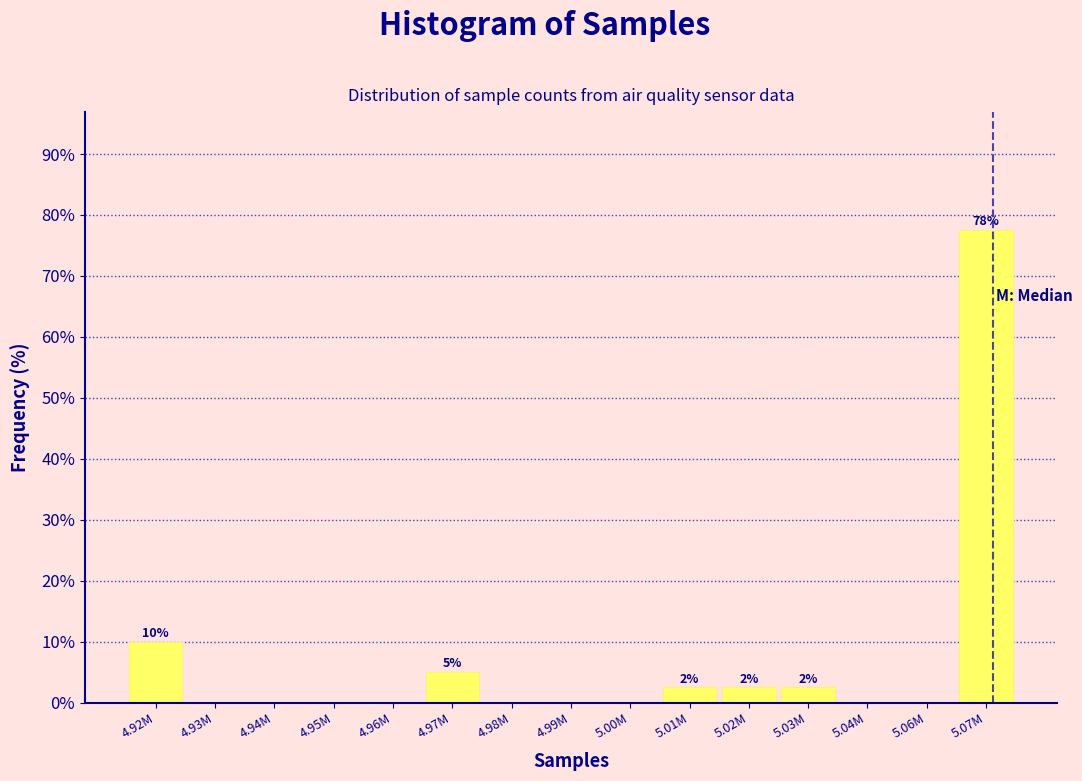

Reading left to right, list all the values displayed in this chart.

4.92M=10.0	4.93M=0.0	4.94M=0.0	4.95M=0.0	4.96M=0.0	4.97M=5.0	4.98M=0.0	4.99M=0.0	5.00M=0.0	5.01M=2.5	5.02M=2.5	5.03M=2.5	5.04M=0.0	5.06M=0.0	5.07M=77.5